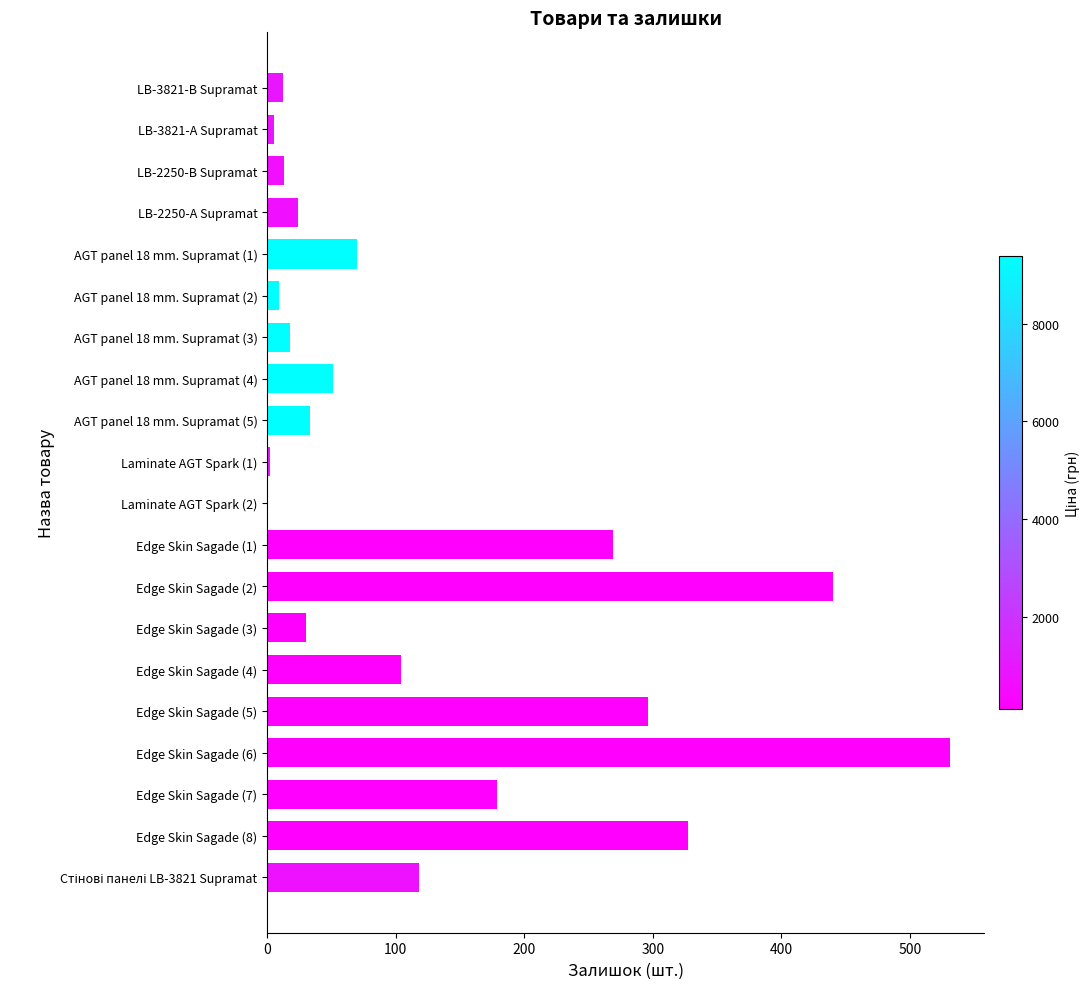

Between Edge Skin Sagade (5) and Edge Skin Sagade (8), which is larger?

Edge Skin Sagade (8)